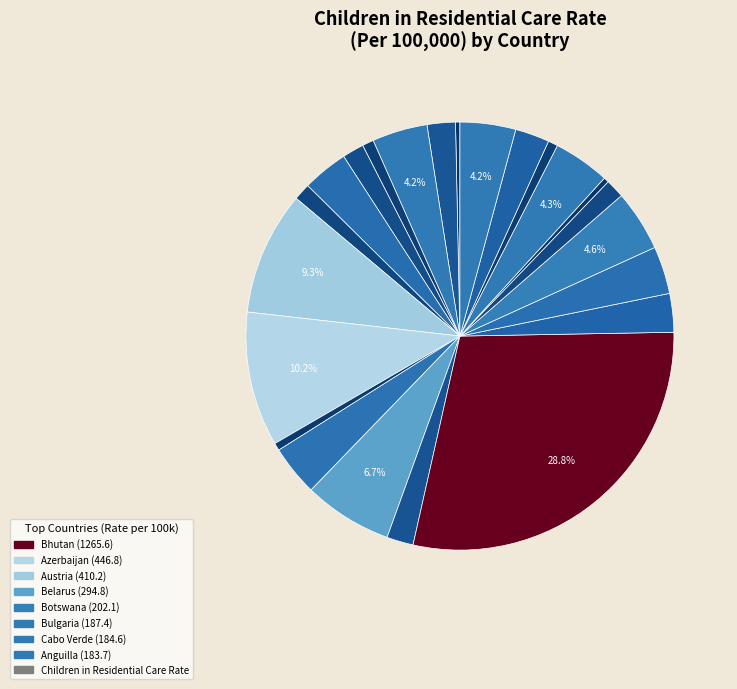

Count the number of slices in the pie.

23